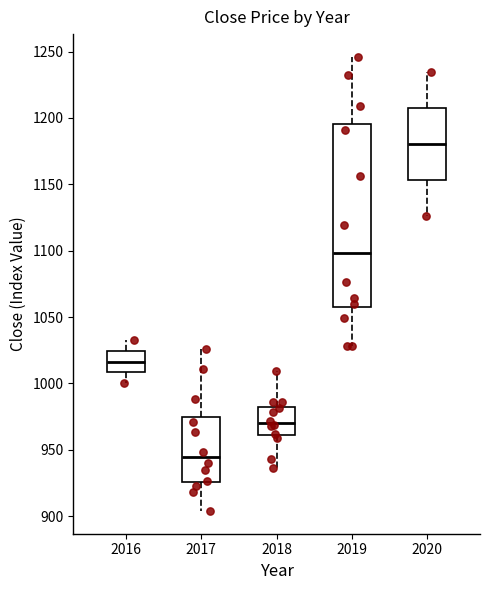

Which box's median line is the highest?

2020